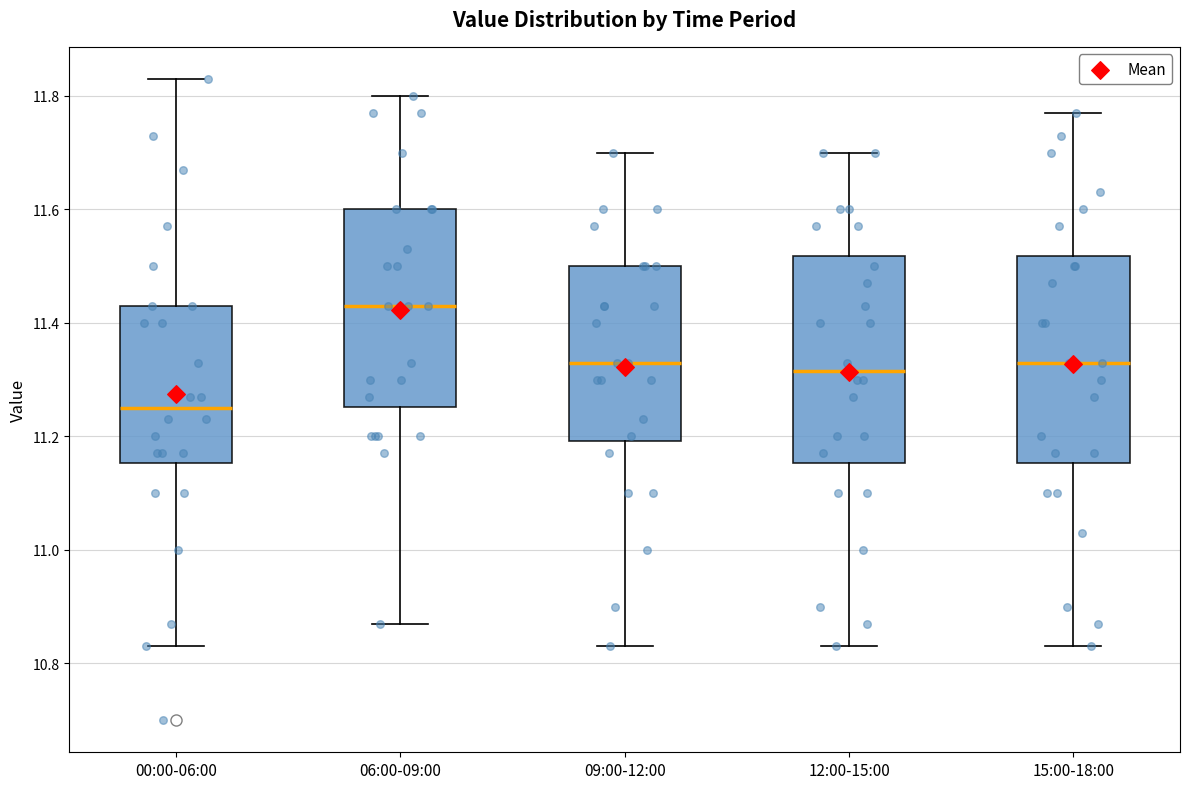

Reading left to right, read every box against the y-axis: the position of its median line, the range the box covers, and the ends of its whiskers. The values are not printed on the chart, so give them approximately, as read against the axis.

00:00-06:00: median 11.26, box 11.16 to 11.44, whiskers 10.84 to 11.84
06:00-09:00: median 11.44, box 11.26 to 11.60, whiskers 10.88 to 11.80
09:00-12:00: median 11.34, box 11.20 to 11.50, whiskers 10.84 to 11.70
12:00-15:00: median 11.32, box 11.16 to 11.52, whiskers 10.84 to 11.70
15:00-18:00: median 11.34, box 11.16 to 11.52, whiskers 10.84 to 11.78